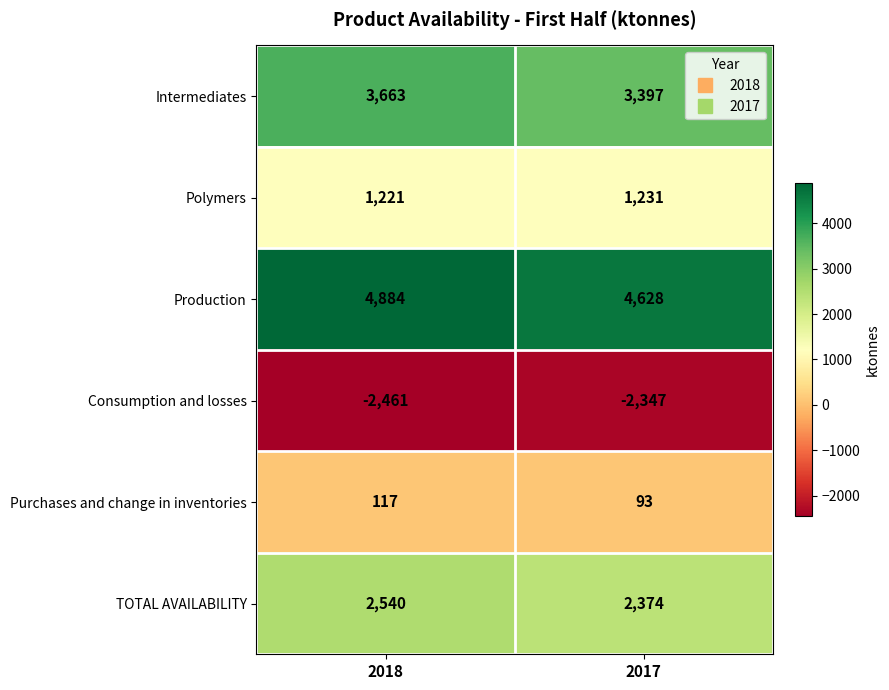

What is the difference between the highest and lowest values at 2018?

7345